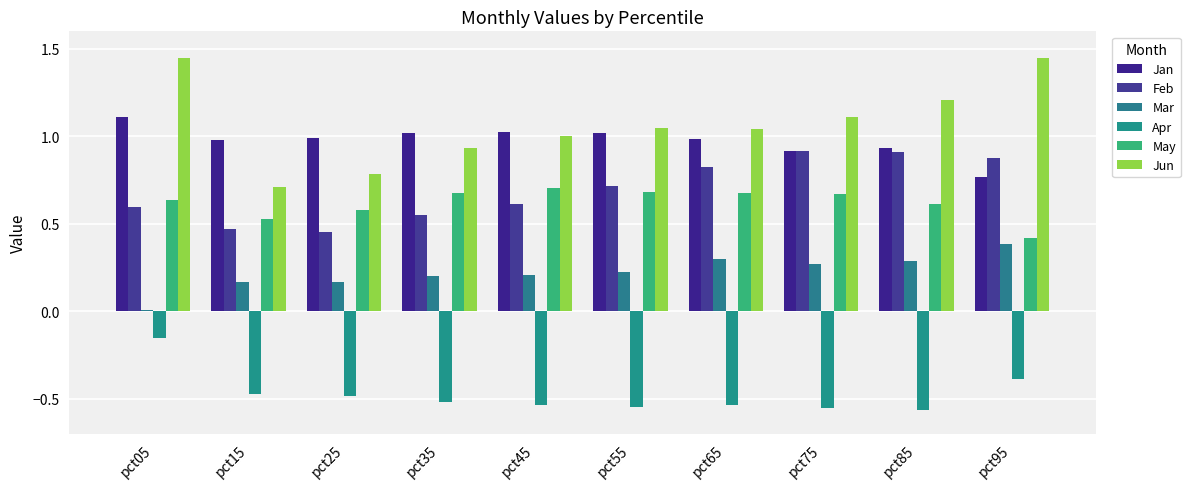

The Feb series shows 0.2 at pct25. True or false?

False